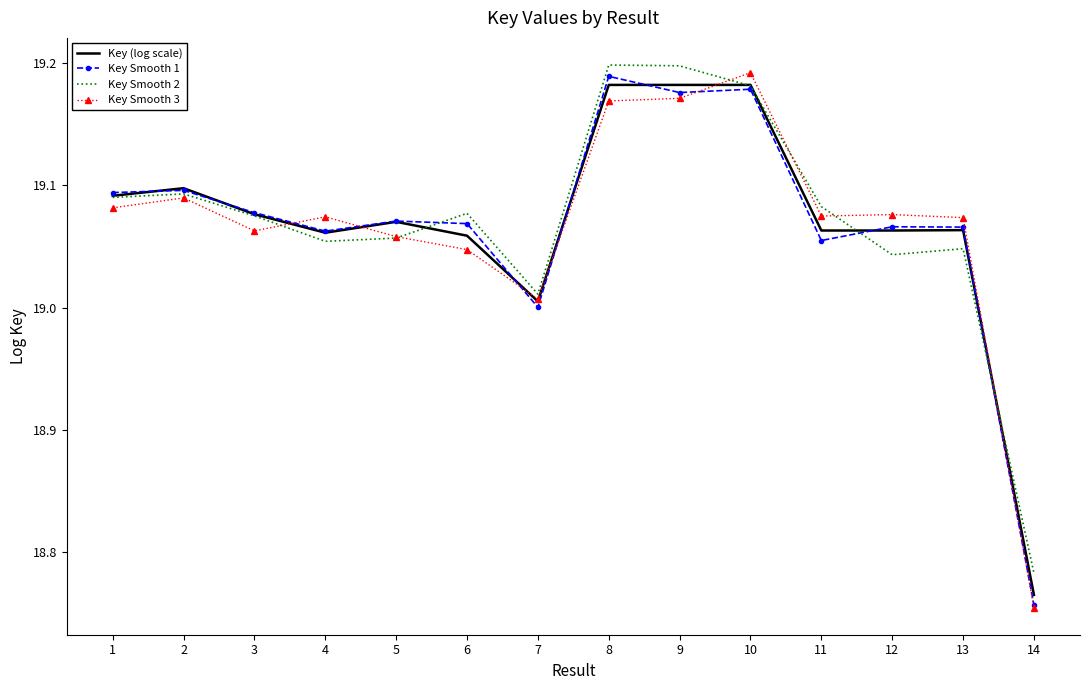

How many intersections are there between Key Smooth 1 and Key Smooth 2?

3